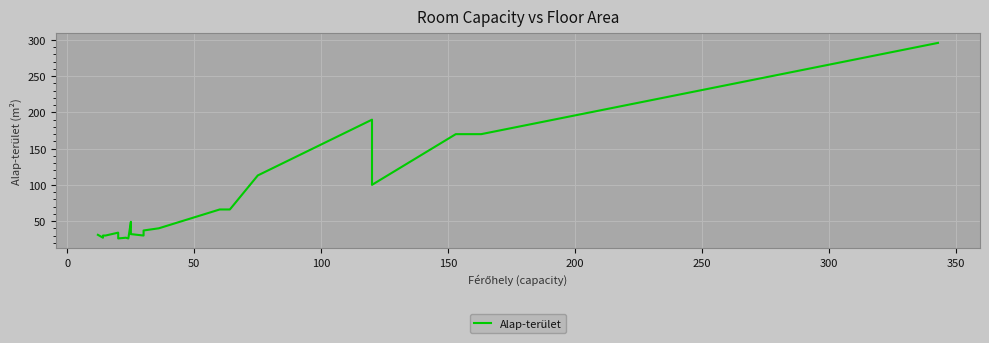

How many points are higher than both their immediate neighbors (excluding endpoints)?

4